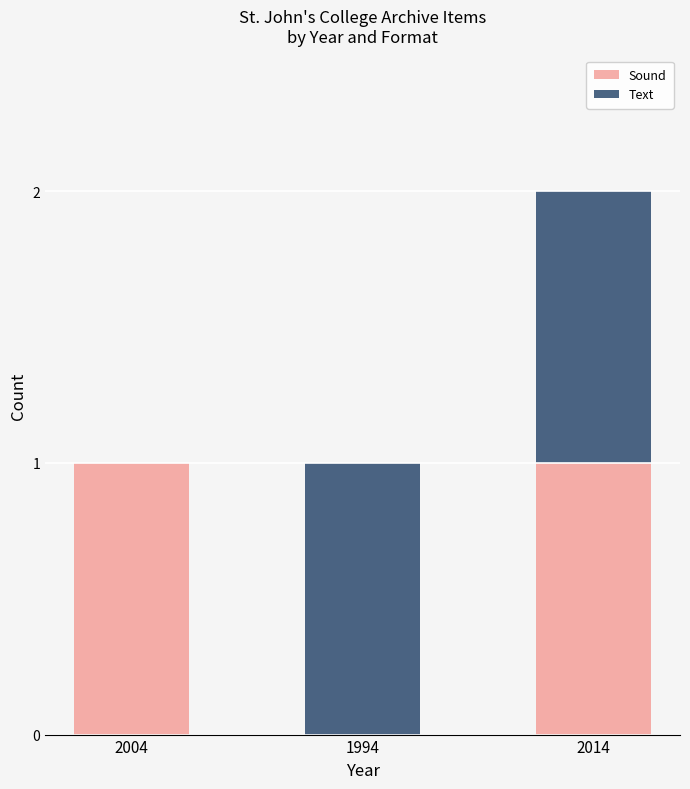

The Sound series shows -1 at 1994. True or false?

False